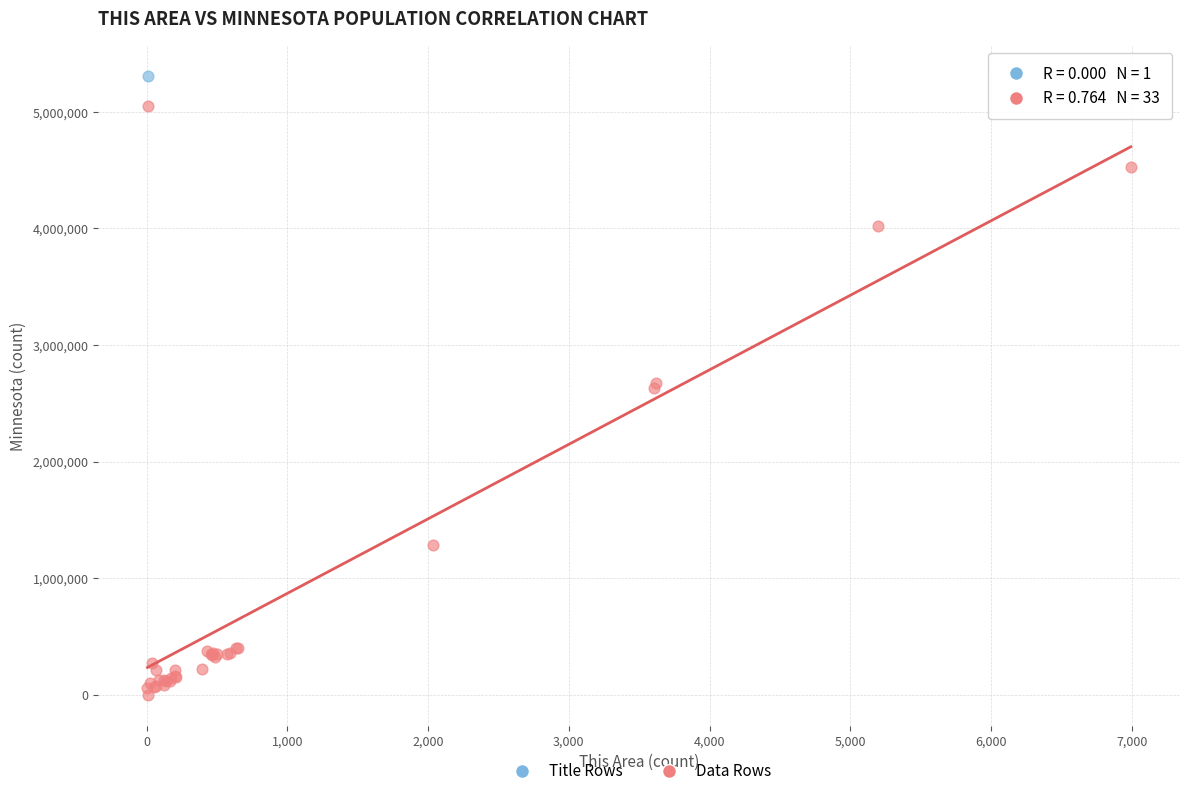

What are all the series names shown in the legend?

Title Rows, Data Rows